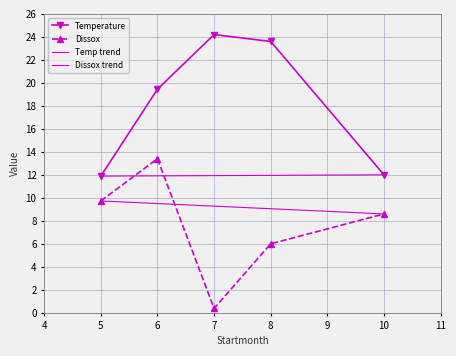

Does the chart display data point markers on the line(s)?

Yes